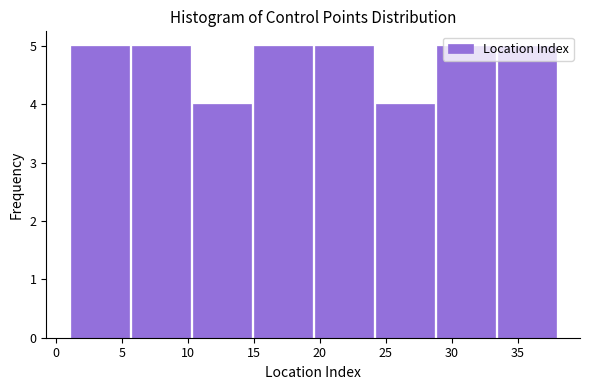

Reading left to right, transcribe this chart: for each bar, give the range it covers on the x-axis and its height. Neither the bar edges nor the heights are printed on the chart, so give them approximately, as read against the axes.

1.0 to 5.5: 5
5.5 to 10.5: 5
10.5 to 15.0: 4
15.0 to 19.5: 5
19.5 to 24.0: 5
24.0 to 29.0: 4
29.0 to 33.5: 5
33.5 to 38.0: 5